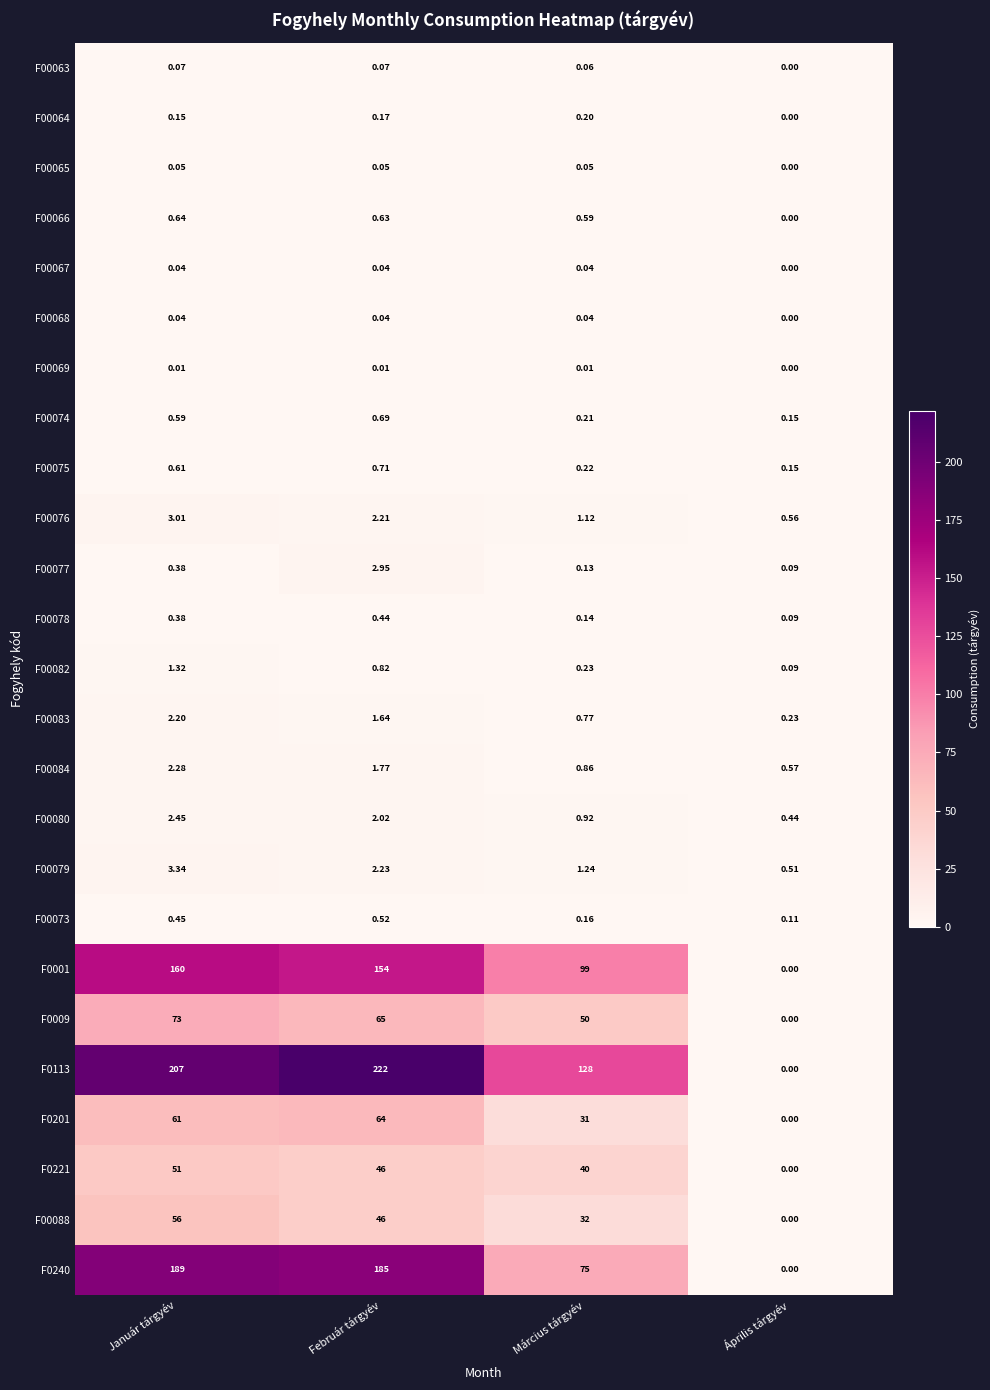

What is the total value across all series at Január tárgyév?

815.0